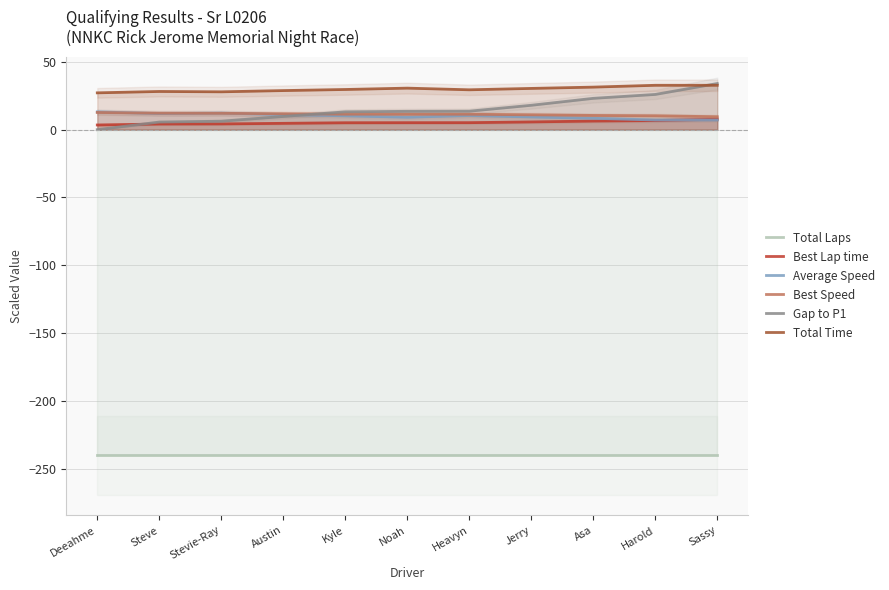

Reading right to left, transcribe all the data shown in this chart.

Total Laps: -240.0	-240.0	-240.0	-240.0	-240.0	-240.0	-240.0	-240.0	-240.0	-240.0	-240.0
Best Lap time: 7.7	6.7	6.3	5.7	5.1	5.1	5.1	4.6	4.2	4.1	3.4
Average Speed: 7.1	7.1	8.4	9.3	10.4	9.1	10.2	11.1	12.1	11.8	13.1
Best Speed: 9.5	10.2	10.5	10.9	11.3	11.3	11.4	11.7	12.0	12.1	12.6
Gap to P1: 34.0	26.0	23.1	18.0	13.6	13.5	13.1	9.7	6.2	5.6	0.0
Total Time: 32.7	32.7	31.3	30.4	29.4	30.6	29.6	28.8	27.9	28.1	27.1